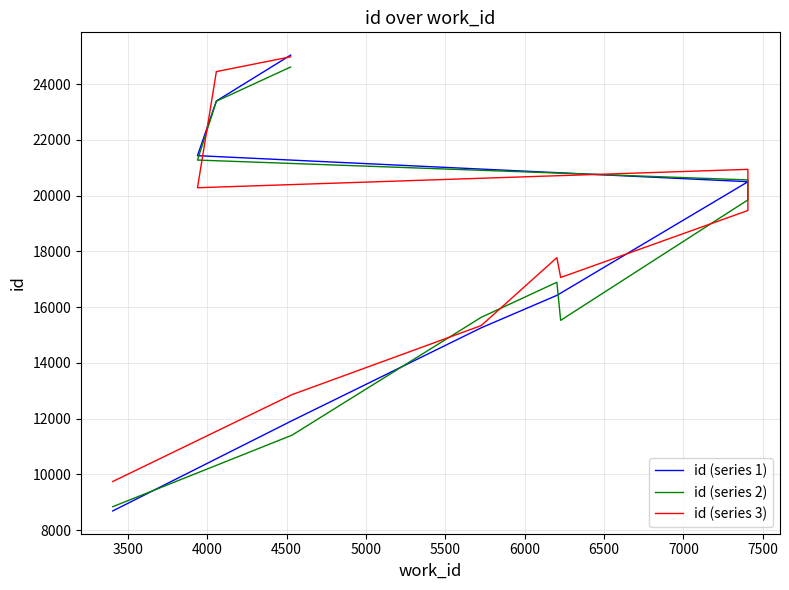

List the series in order of their overall mean, lowest first.

id (series 2), id (series 1), id (series 3)